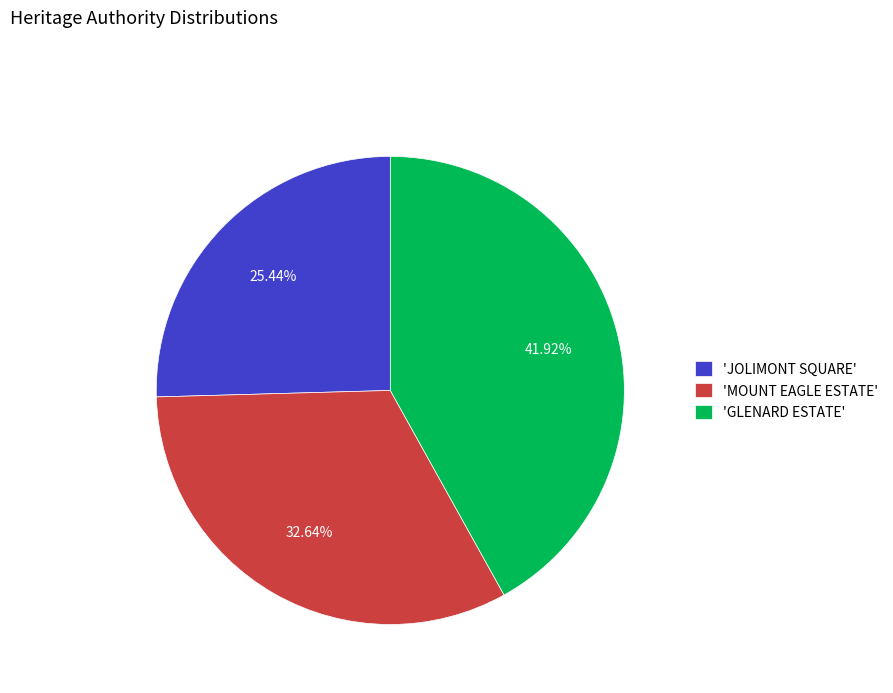

Which slice is the largest?

'GLENARD ESTATE'